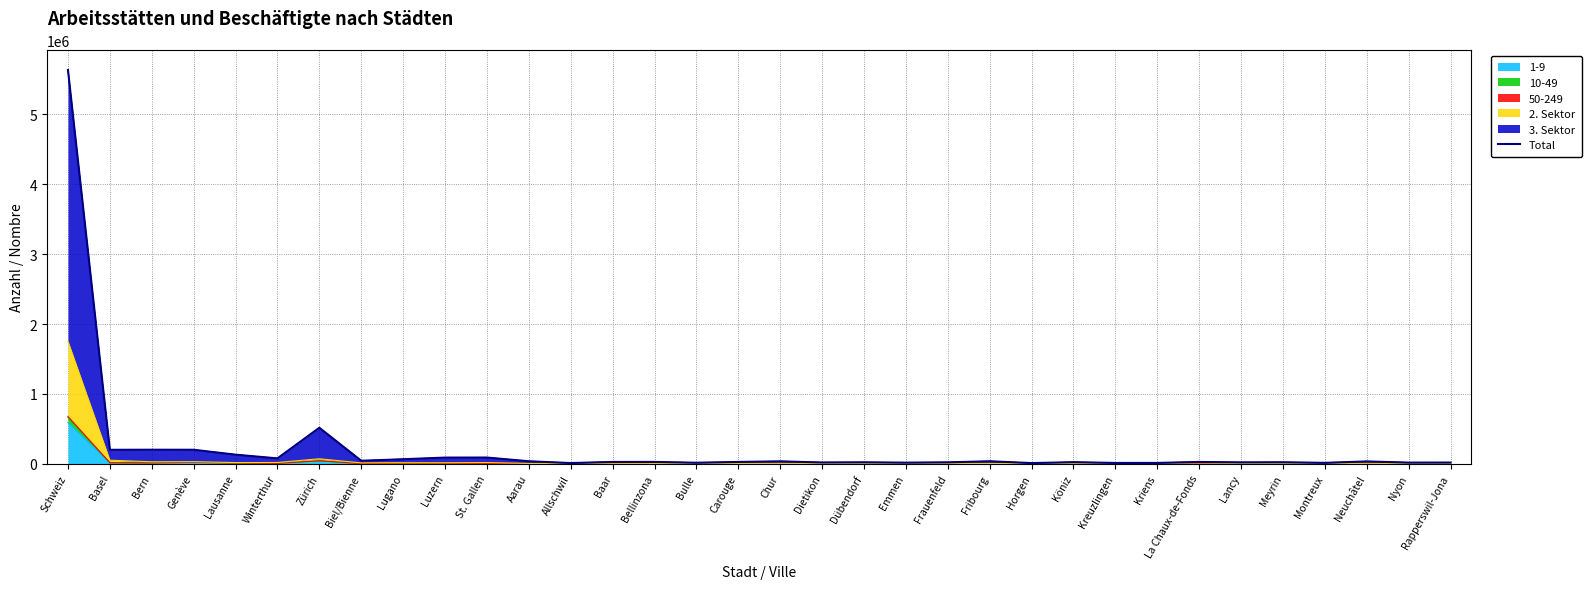

What is the change in value from Kreuzlingen to Neuchâtel?

+21526